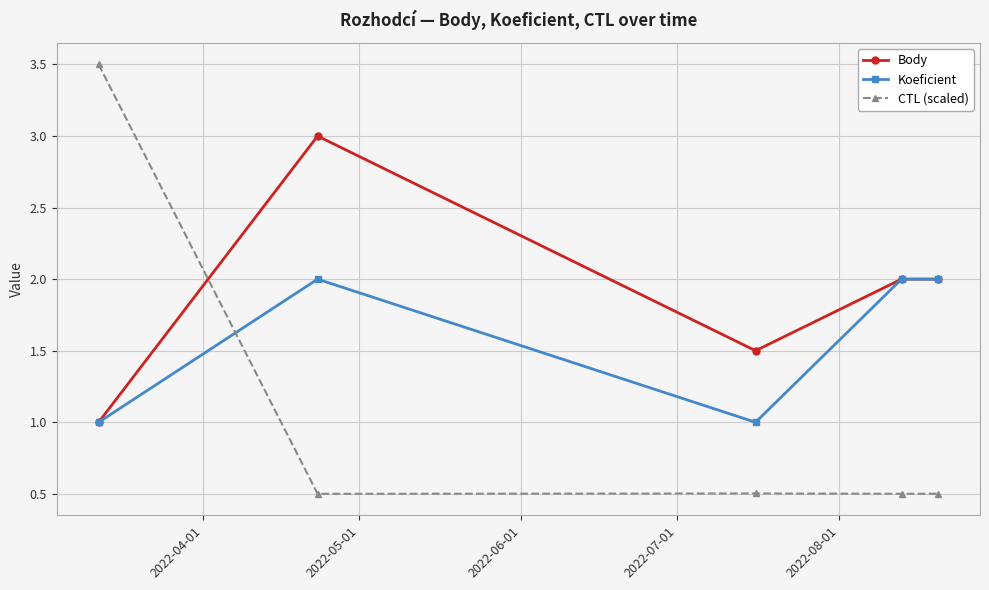

Which series has the largest range (max minus min)?

CTL (scaled)